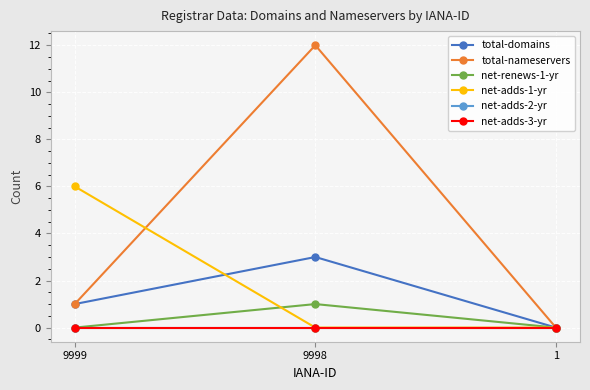

At how many categories does at least one series exceed 5?

2